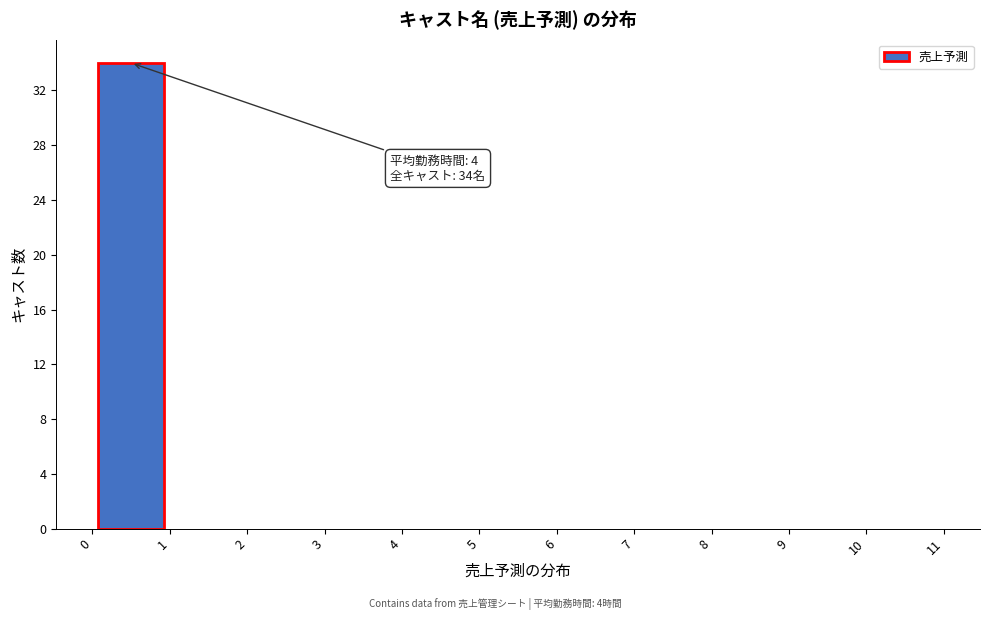

Over which range of the x-axis is the bar tallest?

0 to 1